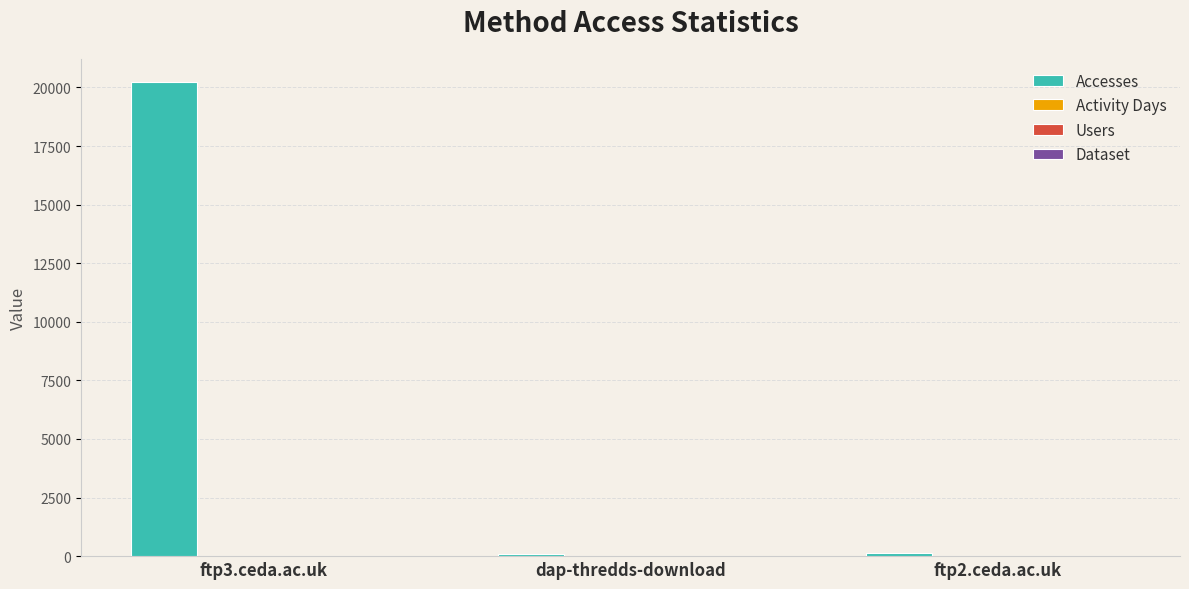

What is the total value across all series at ftp2.ceda.ac.uk?

120